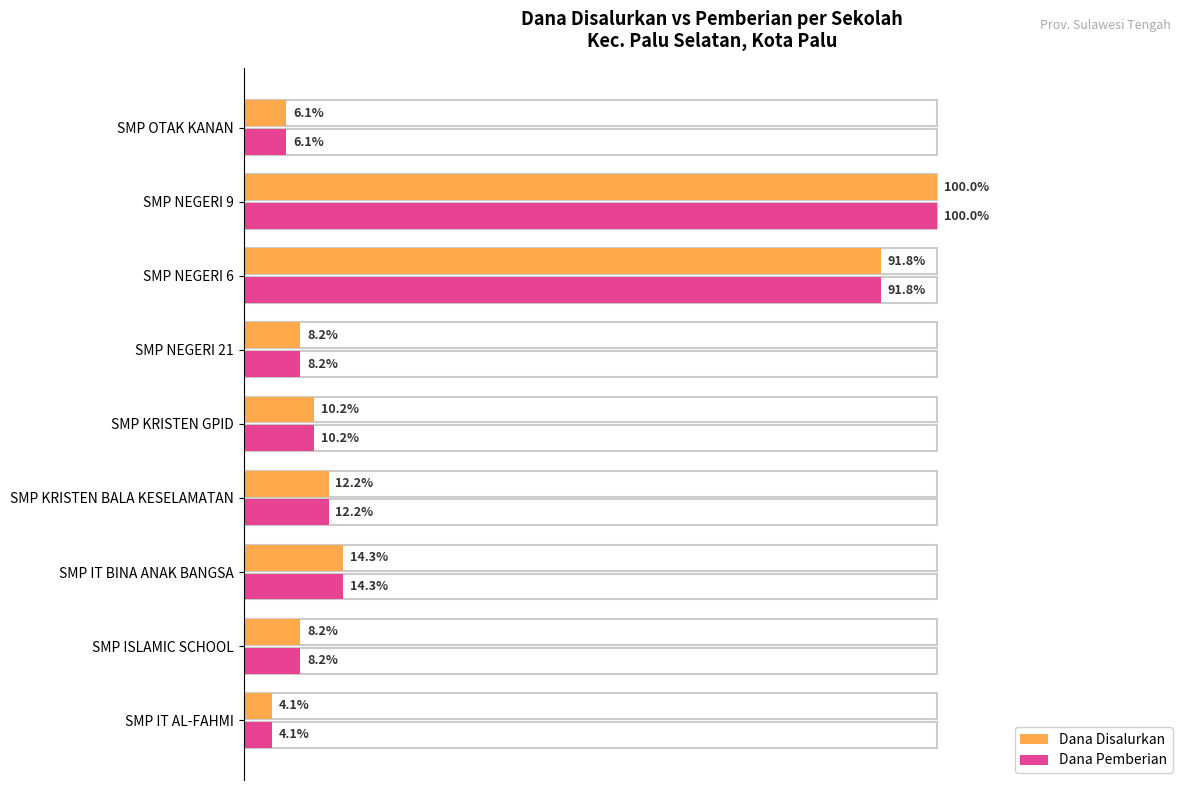

How many distinct data groups are displayed?

2